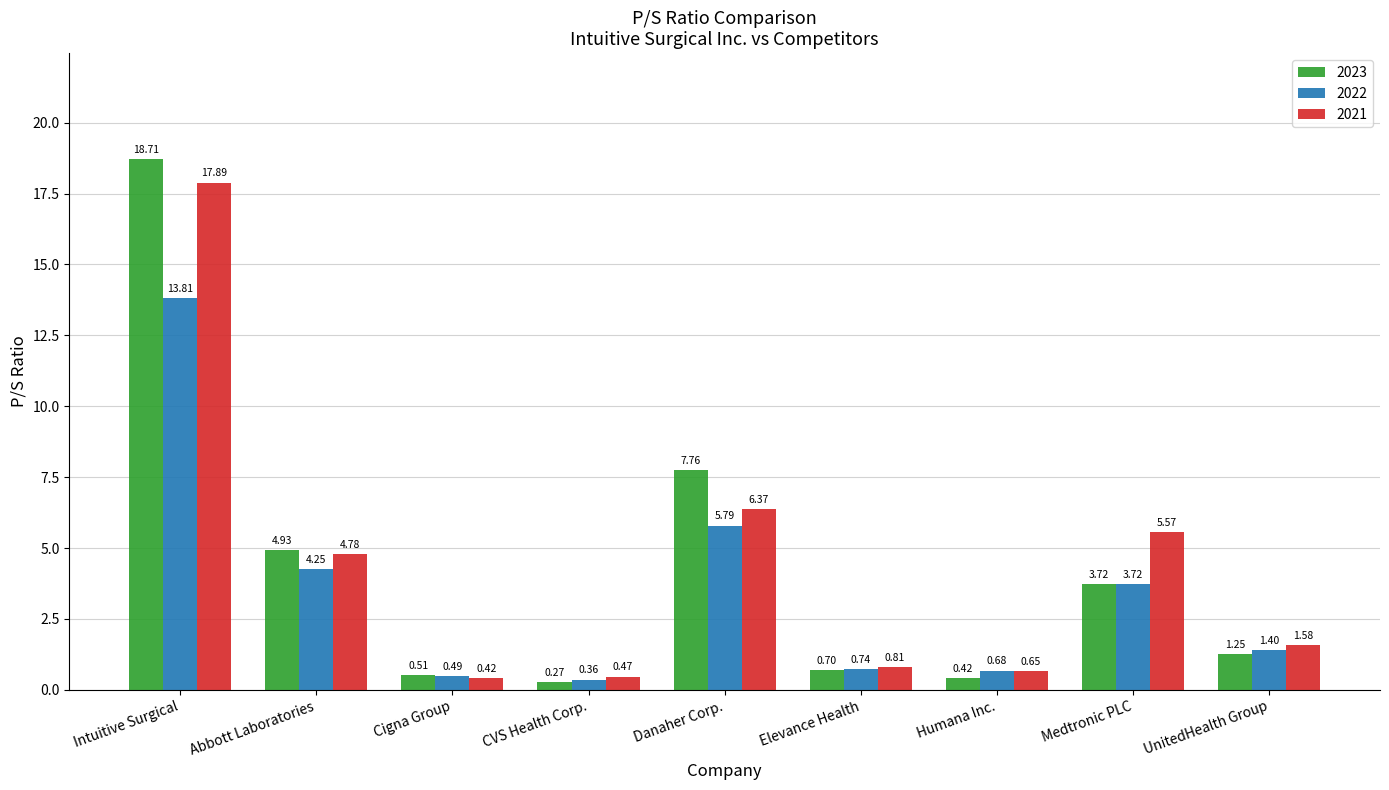

What is the difference between the 2022 values at UnitedHealth Group and Cigna Group?

0.9